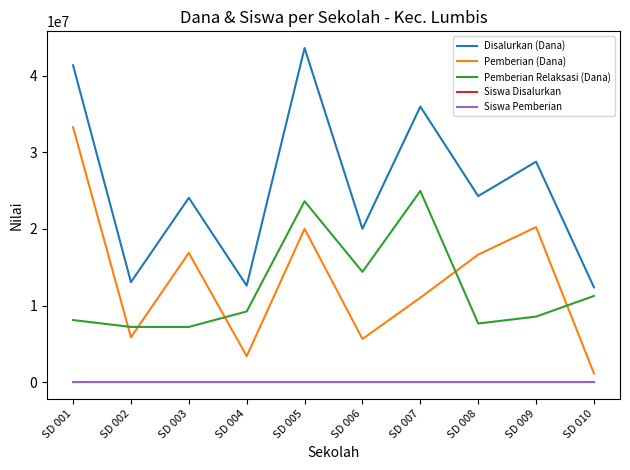

True or false: Disalurkan (Dana) and Siswa Disalurkan intersect in this chart.

False